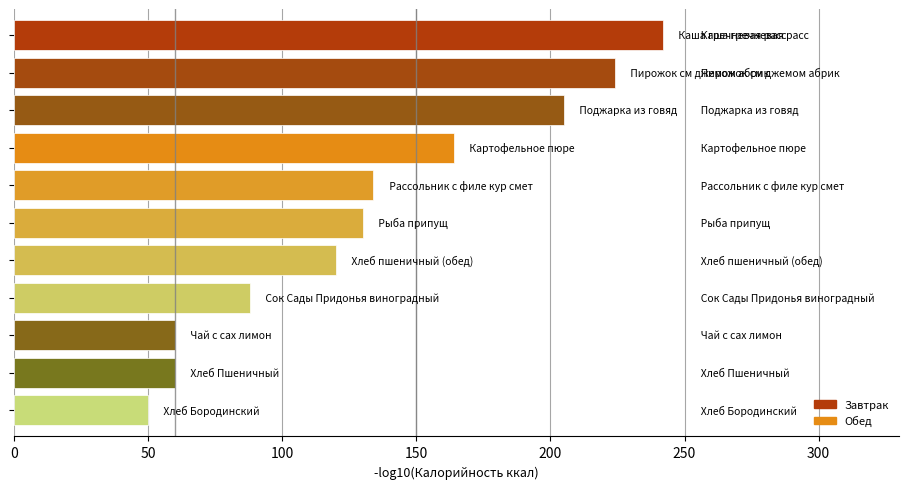

What is the greatest value displayed?

242